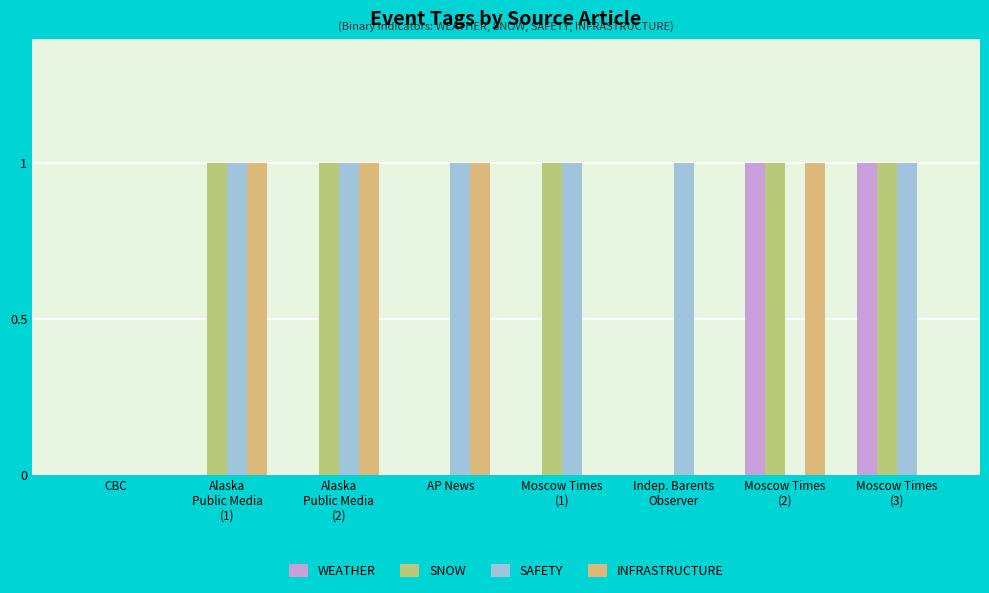

Does the chart contain stacked bars?

No